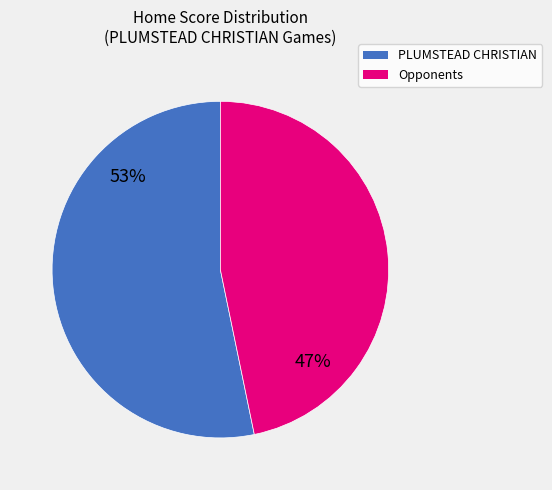

True or false: PLUMSTEAD CHRISTIAN accounts for 15% of the total.

False